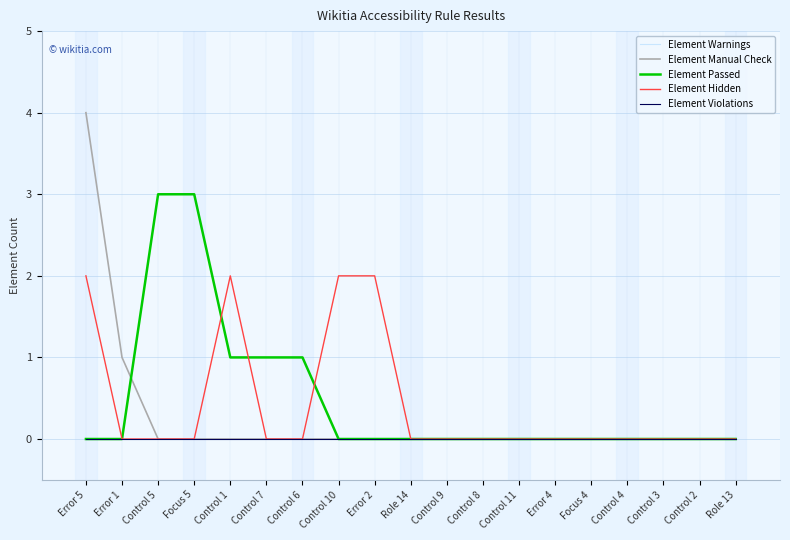

Does the chart have visible grid lines?

Yes